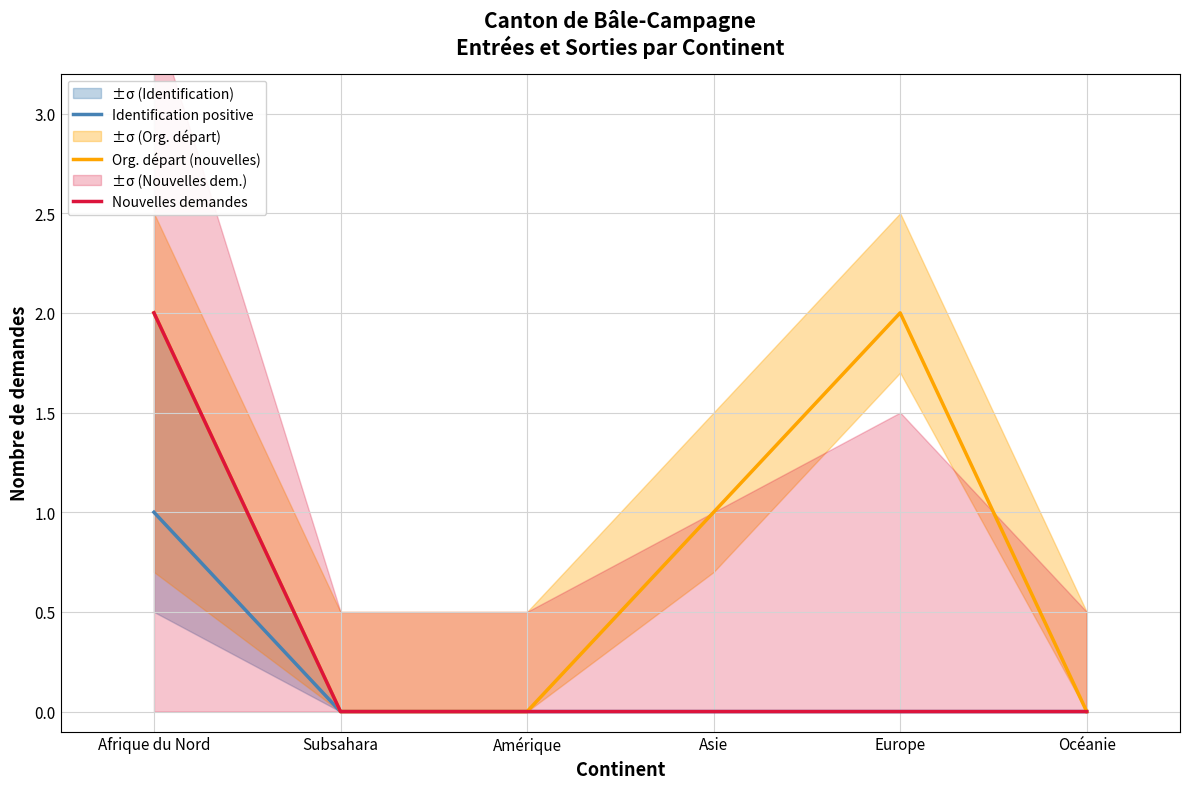

At which category is the sum across all series the highest?

Afrique du Nord